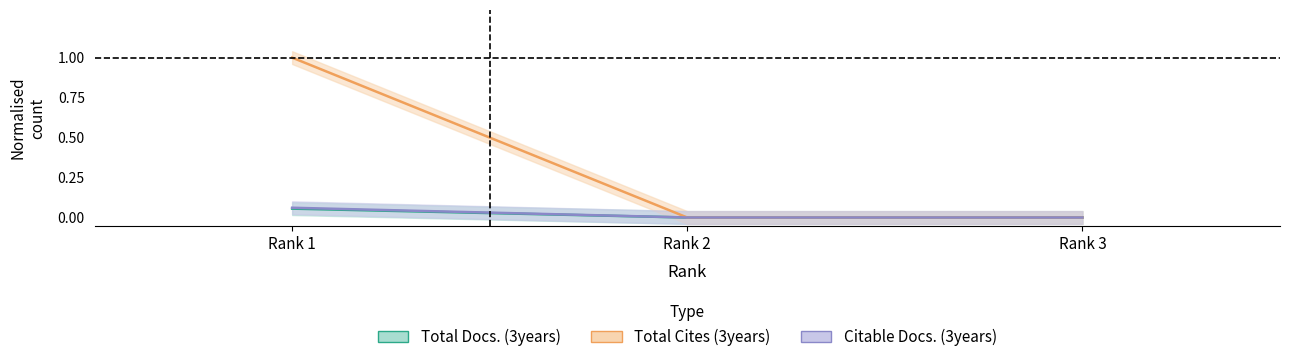

Reading left to right, what are all the values shown in this chart?

Total Docs. (3years): Rank 1=0.1	Rank 2=0.0	Rank 3=0.0
Total Cites (3years): Rank 1=1.0	Rank 2=0.0	Rank 3=0.0
Citable Docs. (3years): Rank 1=0.1	Rank 2=0.0	Rank 3=0.0